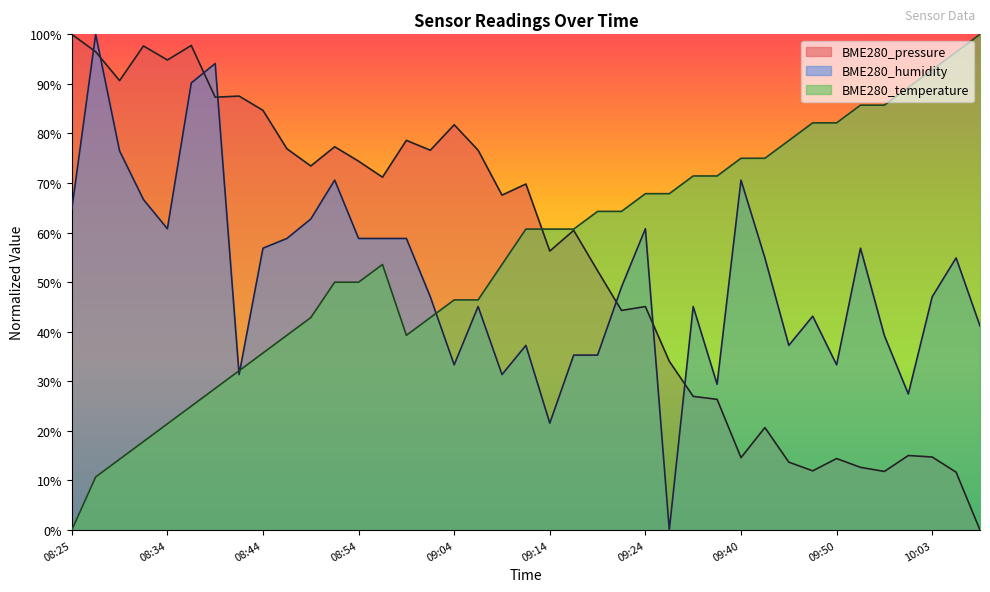

Reading left to right, list all the values displayed in this chart.

BME280_pressure: 100.0	96.5	90.7	97.7	94.8	97.7	87.3	87.5	84.7	76.9	73.5	77.3	74.4	71.2	78.6	76.6	81.8	76.6	67.6	69.8	56.3	60.5	52.3	44.3	45.1	34.1	27.0	26.4	14.6	20.7	13.7	11.9	14.4	12.7	11.8	15.0	14.7	11.7	0.0
BME280_humidity: 64.7	100.0	76.5	66.7	60.8	90.2	94.1	31.4	56.9	58.8	62.7	70.6	58.8	58.8	58.8	47.1	33.3	45.1	31.4	37.3	21.6	35.3	35.3	49.0	60.8	0.0	45.1	29.4	70.6	54.9	37.3	43.1	33.3	56.9	39.2	27.5	47.1	54.9	41.2
BME280_temperature: 0.0	10.7	14.3	17.9	21.4	25.0	28.6	32.1	35.7	39.3	42.9	50.0	50.0	53.6	39.3	42.9	46.4	46.4	53.6	60.7	60.7	60.7	64.3	64.3	67.9	67.9	71.4	71.4	75.0	75.0	78.6	82.1	82.1	85.7	85.7	89.3	92.9	96.4	100.0